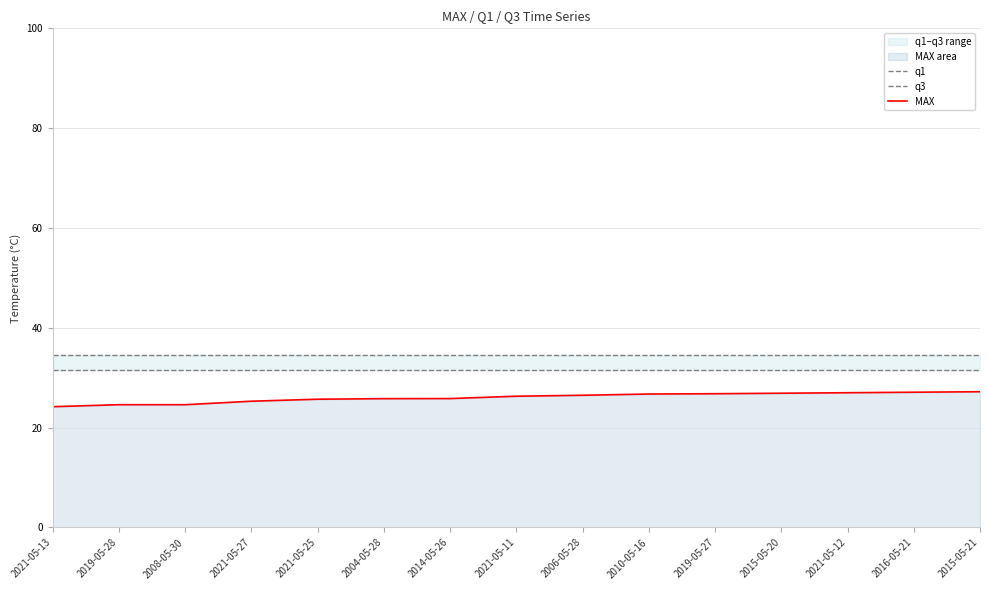

Does the chart display data point markers on the line(s)?

No